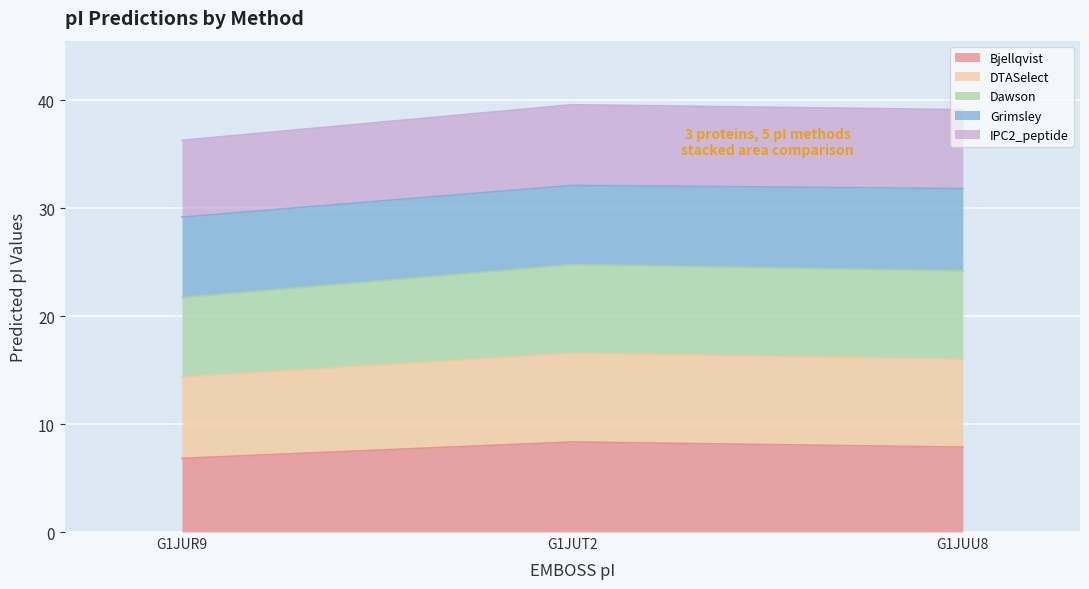

Is it true that Bjellqvist equals 6.8 at G1JUR9?

True